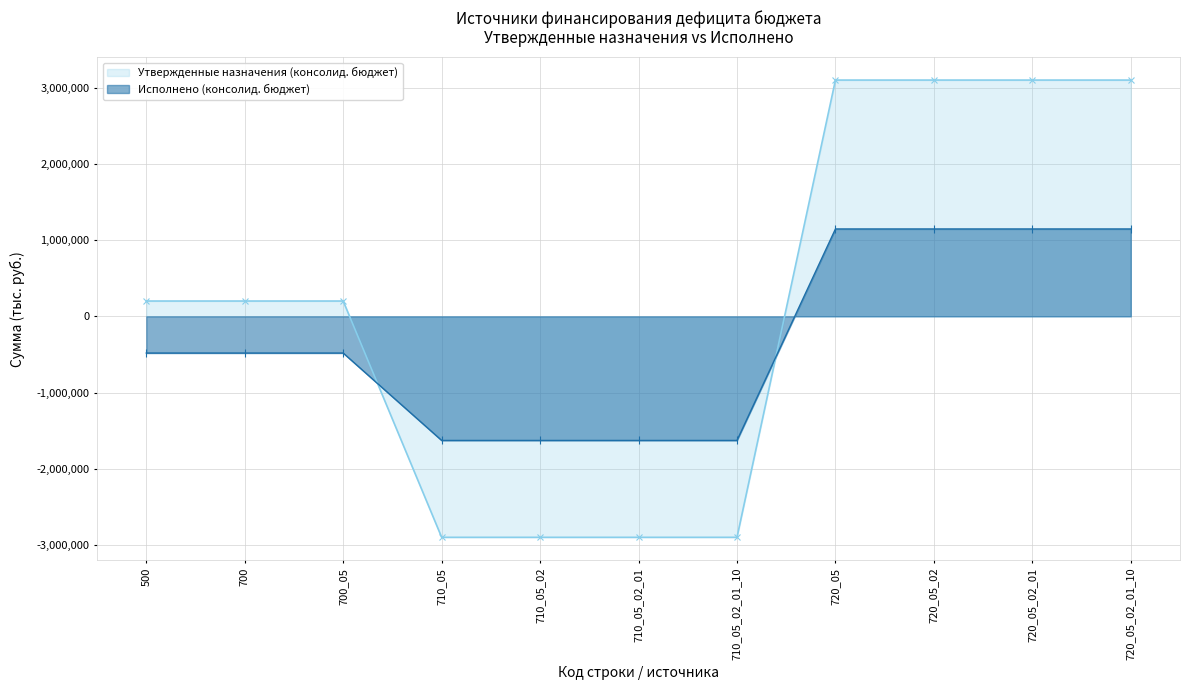

Is it true that Исполнено (консолид. бюджет) equals 2033048.5 at 720_05_02_01_10?

False